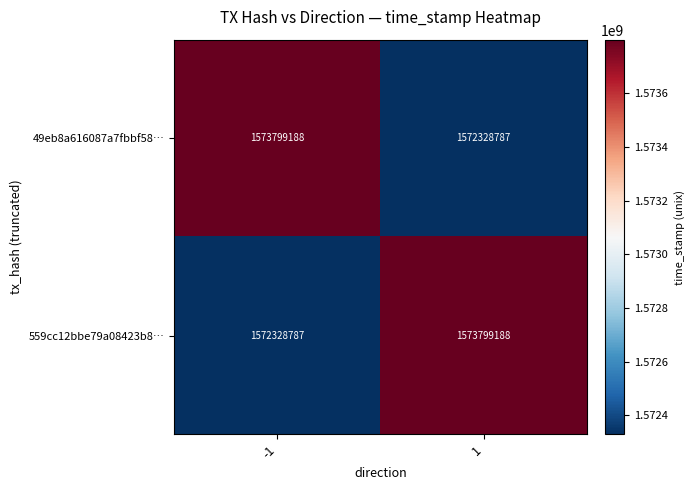

What is the lowest value of the 49eb8a616087a7fbbf58… series?

1572328787